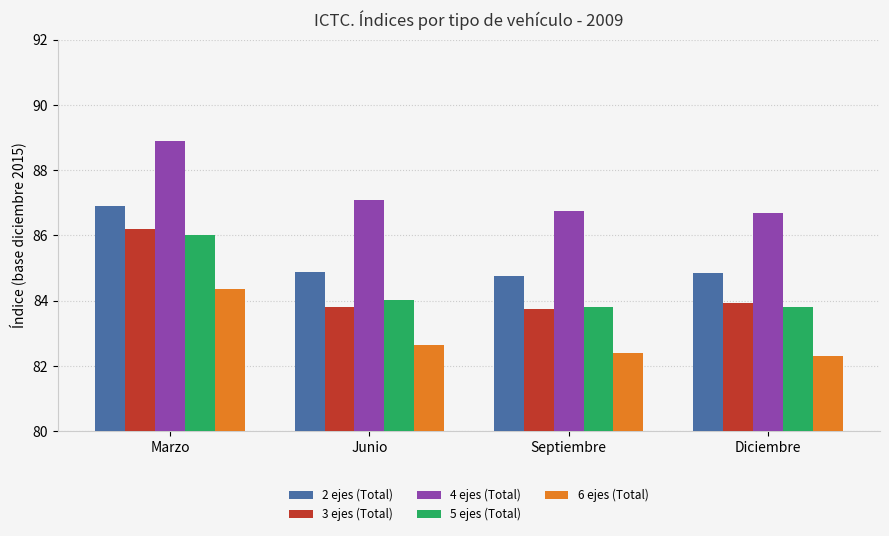

What is the highest value of the 4 ejes (Total) series?

88.9